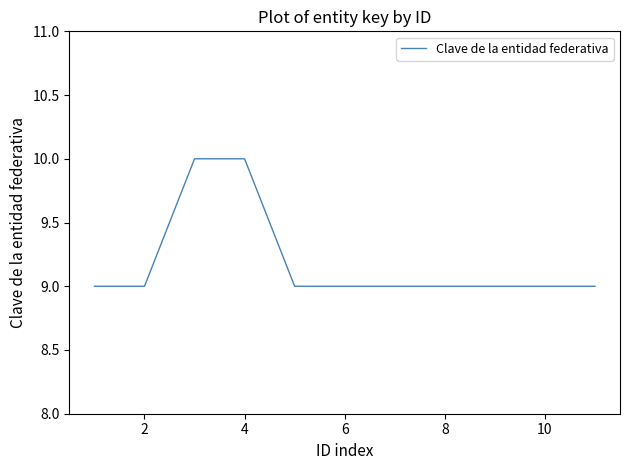

What is the minimum value shown in the chart?

9